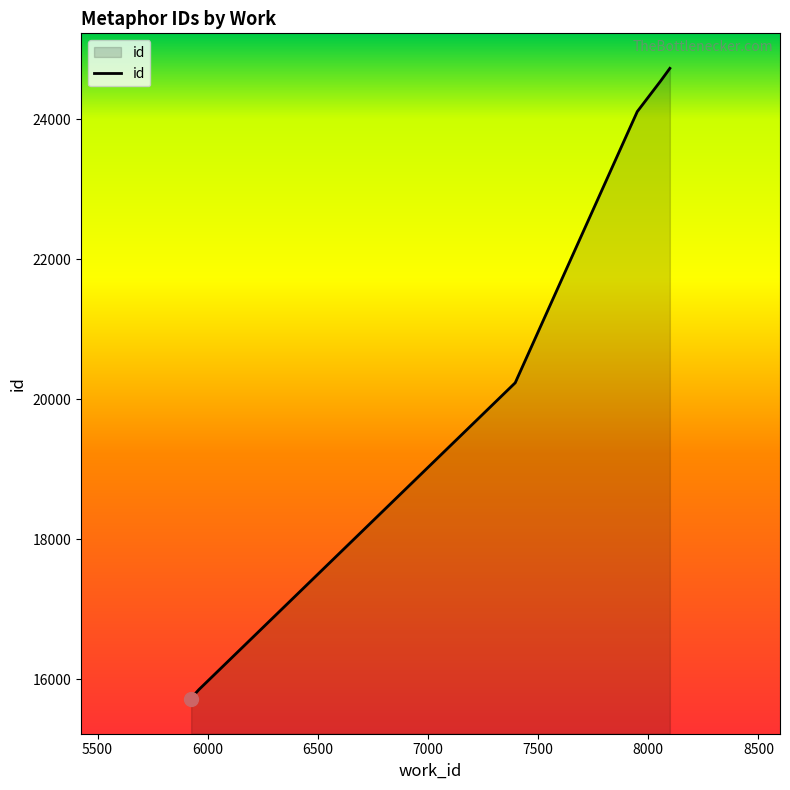

Rank the categories by value from highest to lowest.

8098, 8057, 7950, 7396, 5960, 5925, 5925